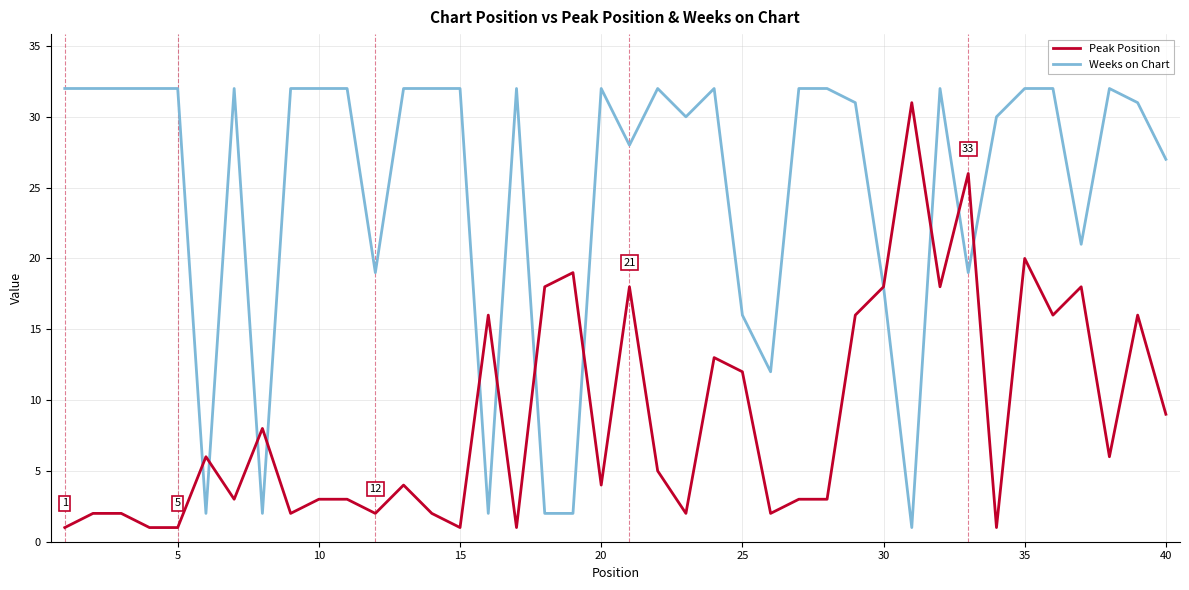

Rank the series by their average value, from highest to lowest.

Weeks on Chart, Peak Position